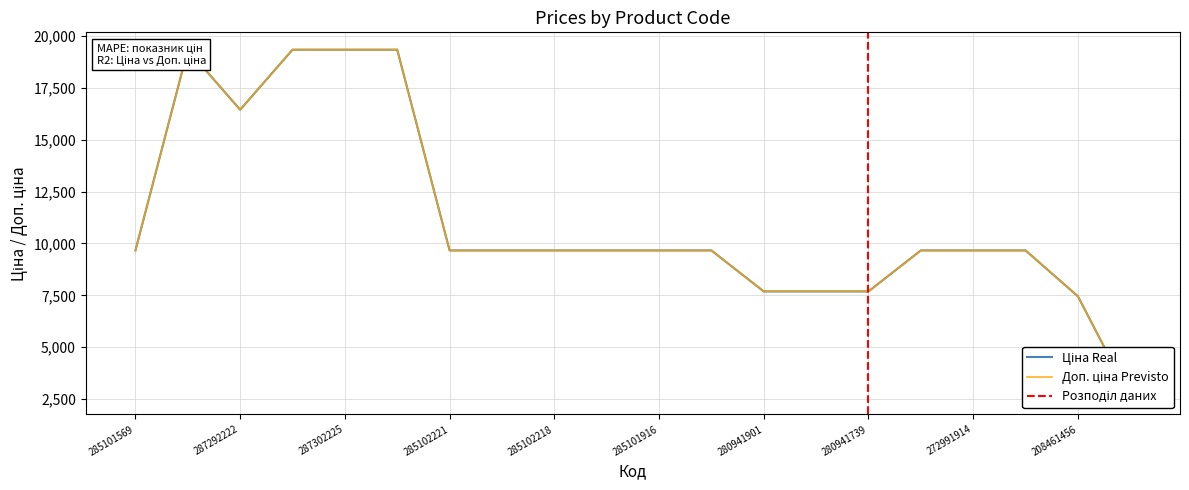

Is it true that Доп. ціна equals 4934.1 at 287292222?

False